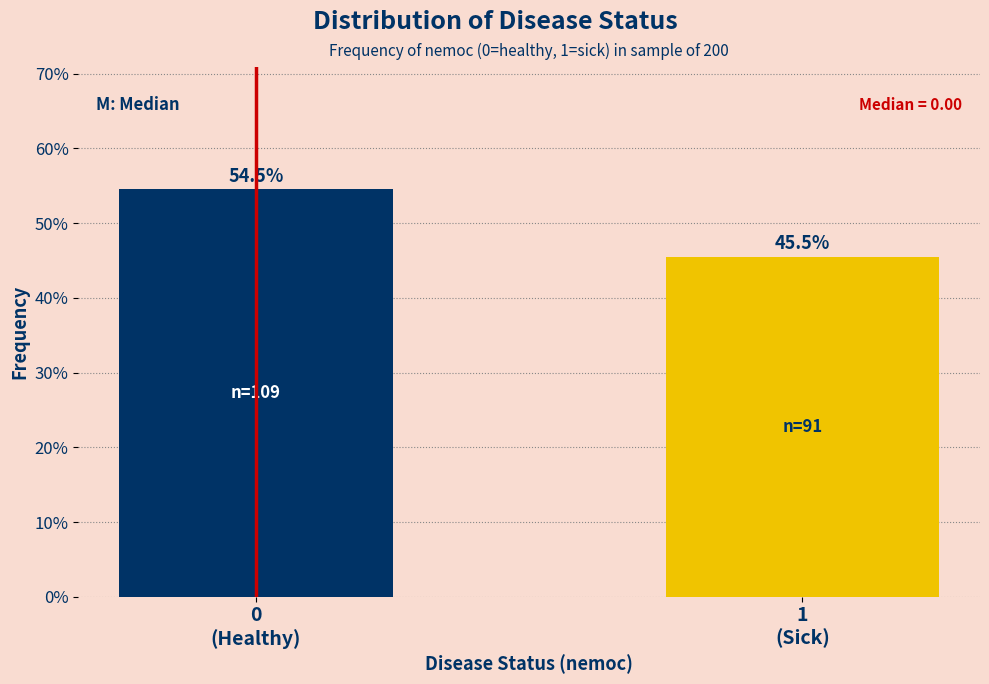

Reading left to right, transcribe all the data shown in this chart.

54.5	45.5